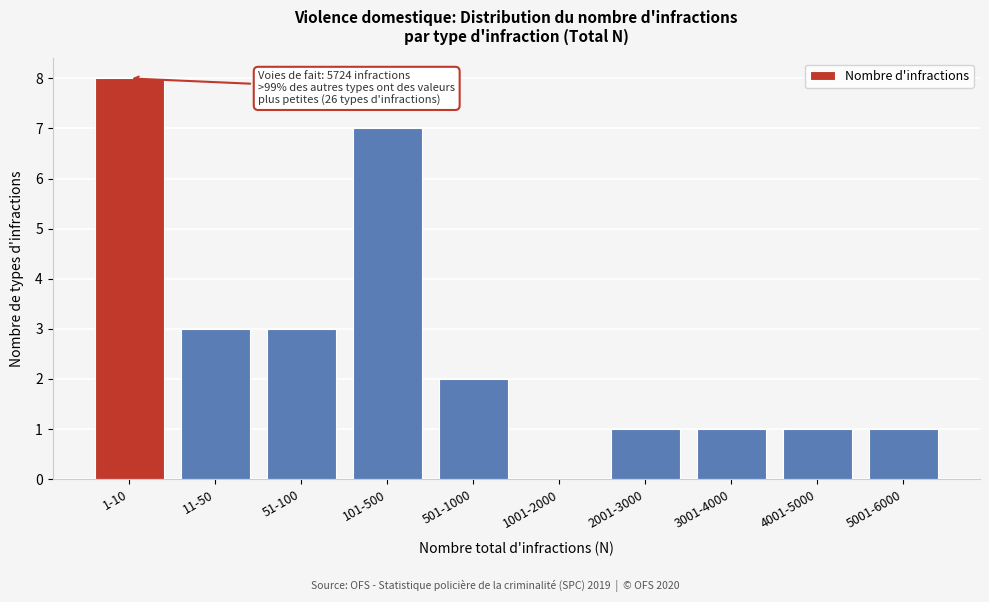

Reading left to right, transcribe all the data shown in this chart.

1-10=8	11-50=3	51-100=3	101-500=7	501-1000=2	1001-2000=0	2001-3000=1	3001-4000=1	4001-5000=1	5001-6000=1